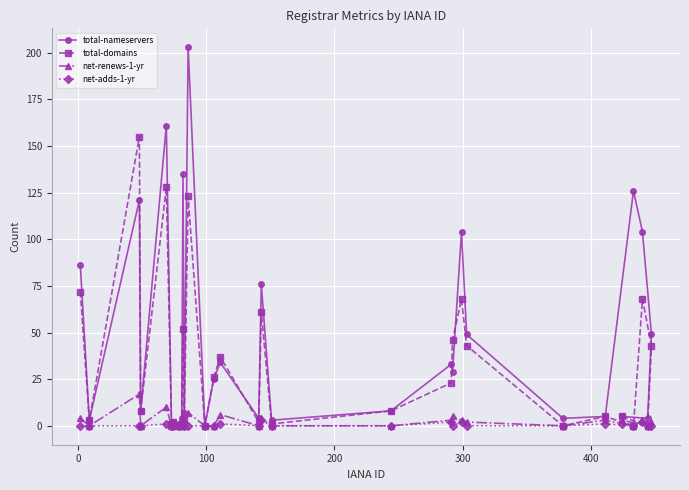

How many positive values does the net-renews-1-yr series have?

15